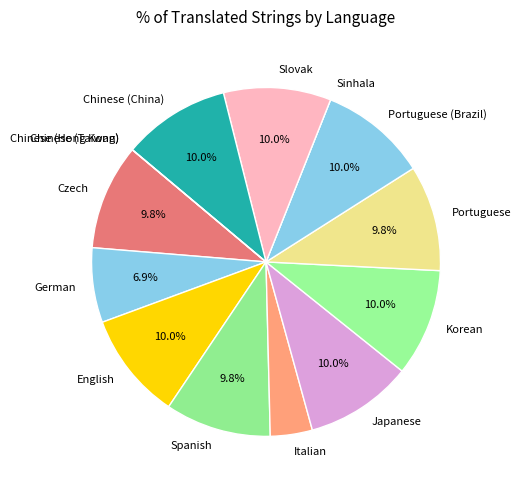

What is the ratio of the value at English to the value at Spanish?

1.0